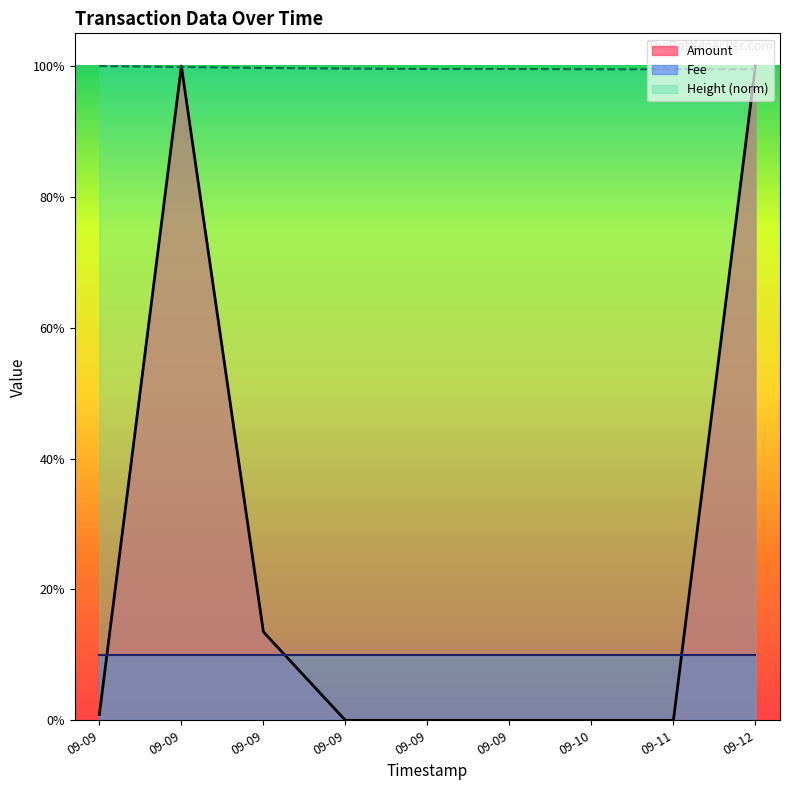

Between which two adjacent categories do Amount and Height first intersect?

09-09 and 09-09